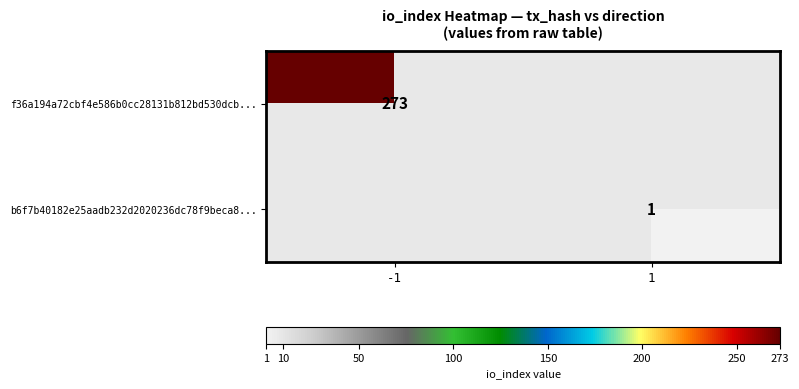

Is it true that f36a194a72cbf4e586b0cc28131b812bd530dcb... equals 273 at -1?

True